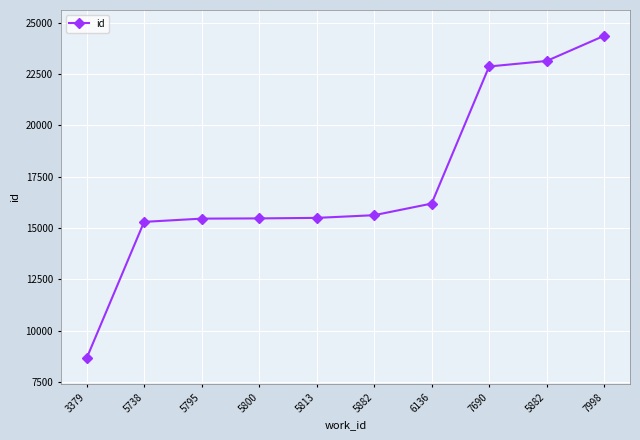

How many series are shown in this chart?

1